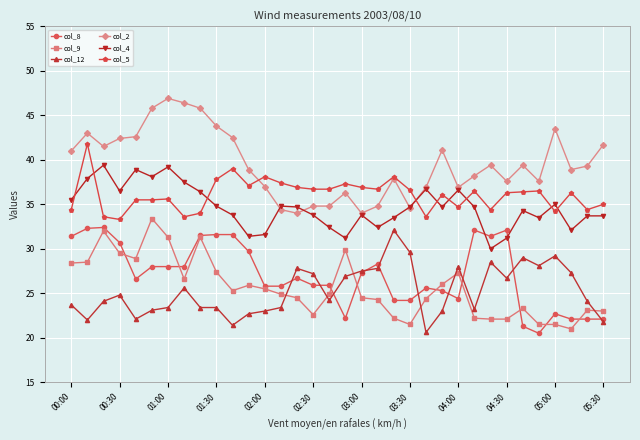

True or false: col_4 and col_12 cross at least once.

False